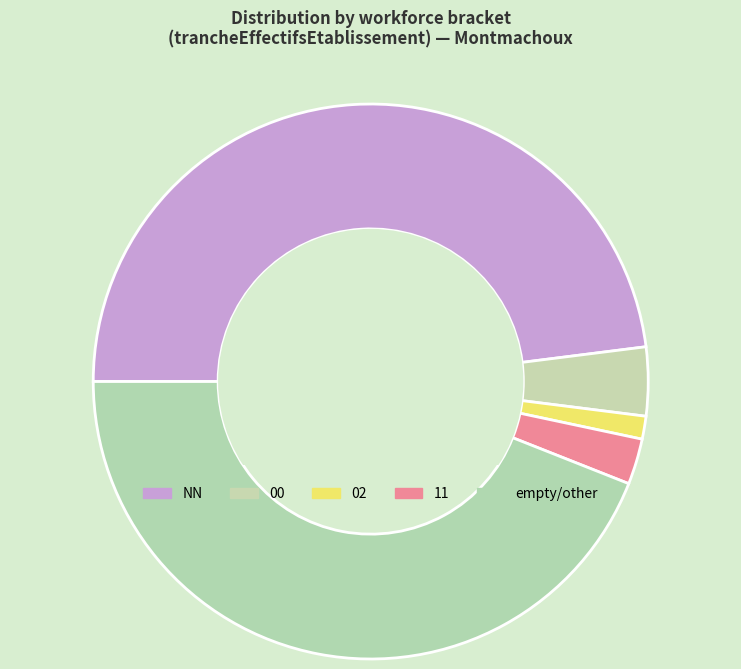

What is the smallest slice in the pie chart?

02